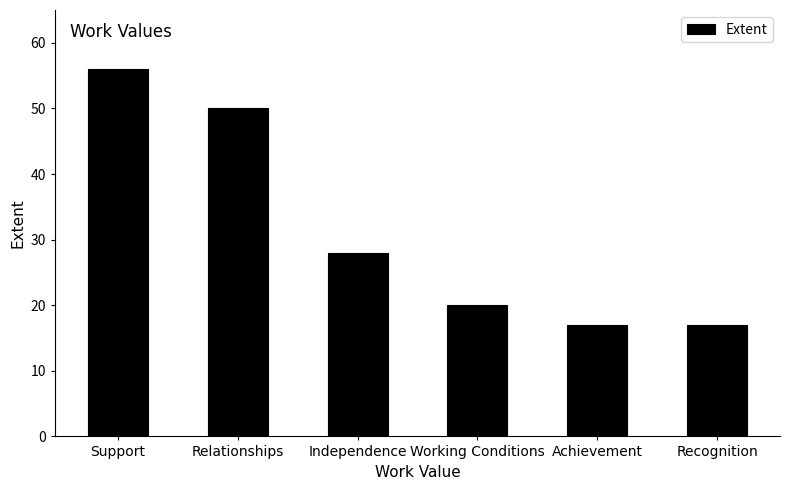

How many values are below 28?

3